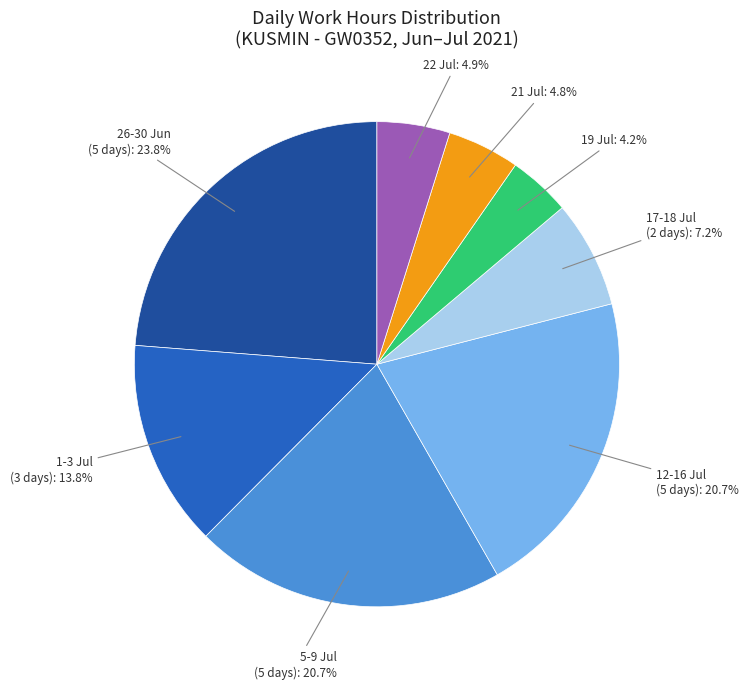

Does any single category account for the majority?

No